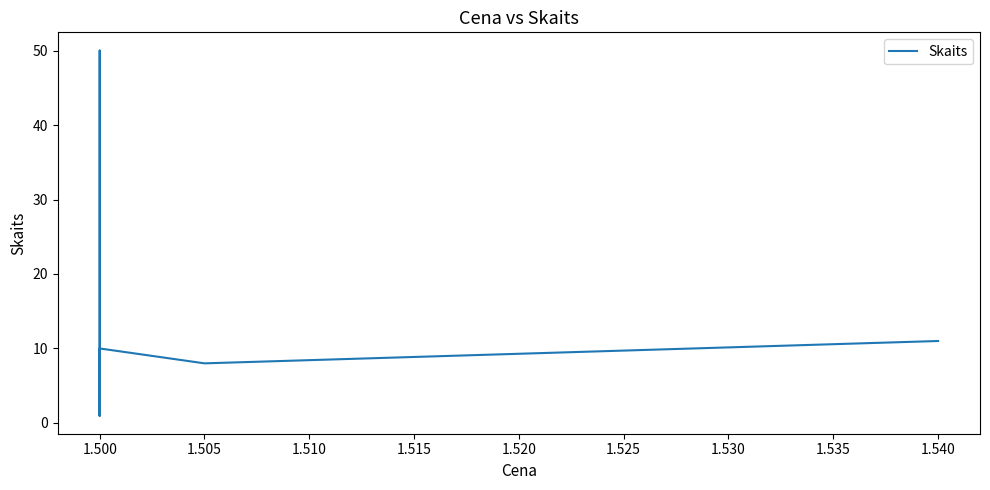

The chart shows a value of 50 at 1.500. True or false?

True